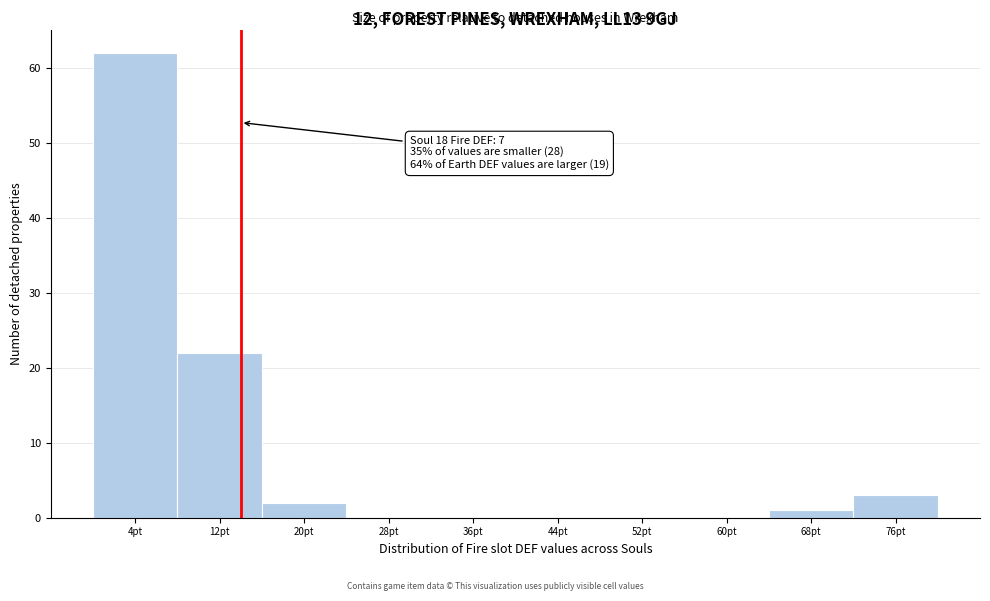

Over which range of the x-axis is the bar tallest?

0 to 8